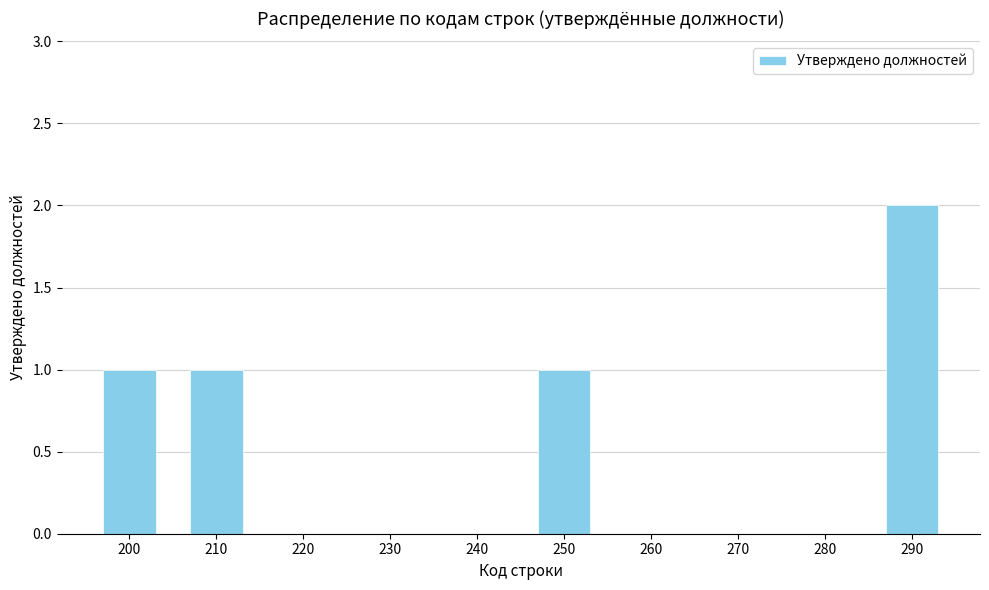

Reading left to right, extract all data points from this chart.

200=1	210=1	220=0	230=0	240=0	250=1	260=0	270=0	280=0	290=2